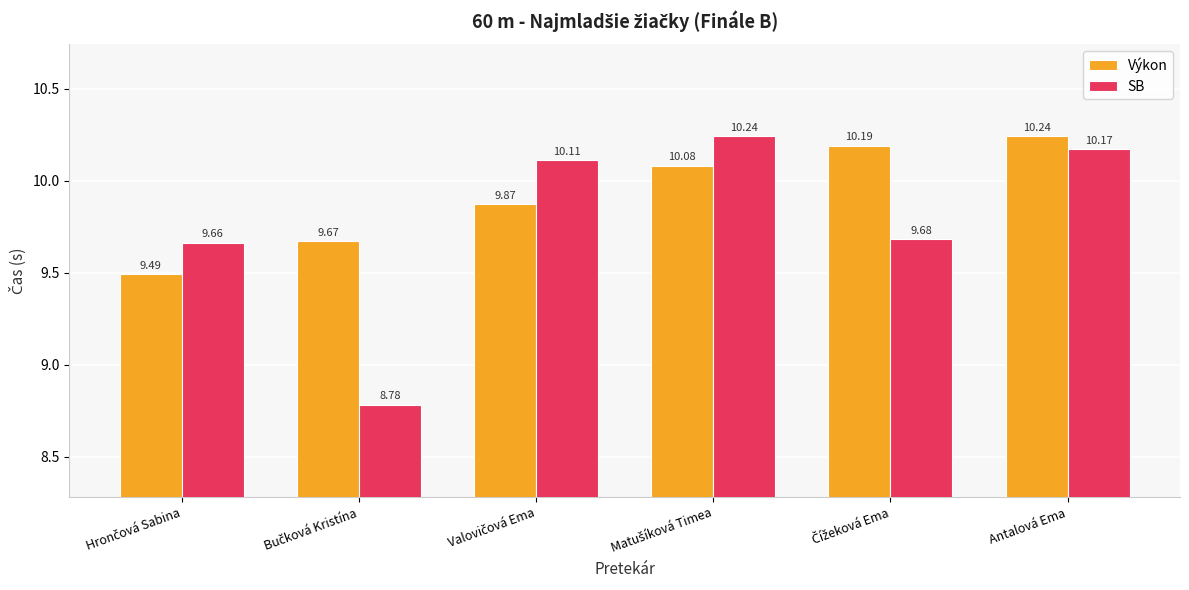

List the series in order of their overall mean, highest first.

Výkon, SB